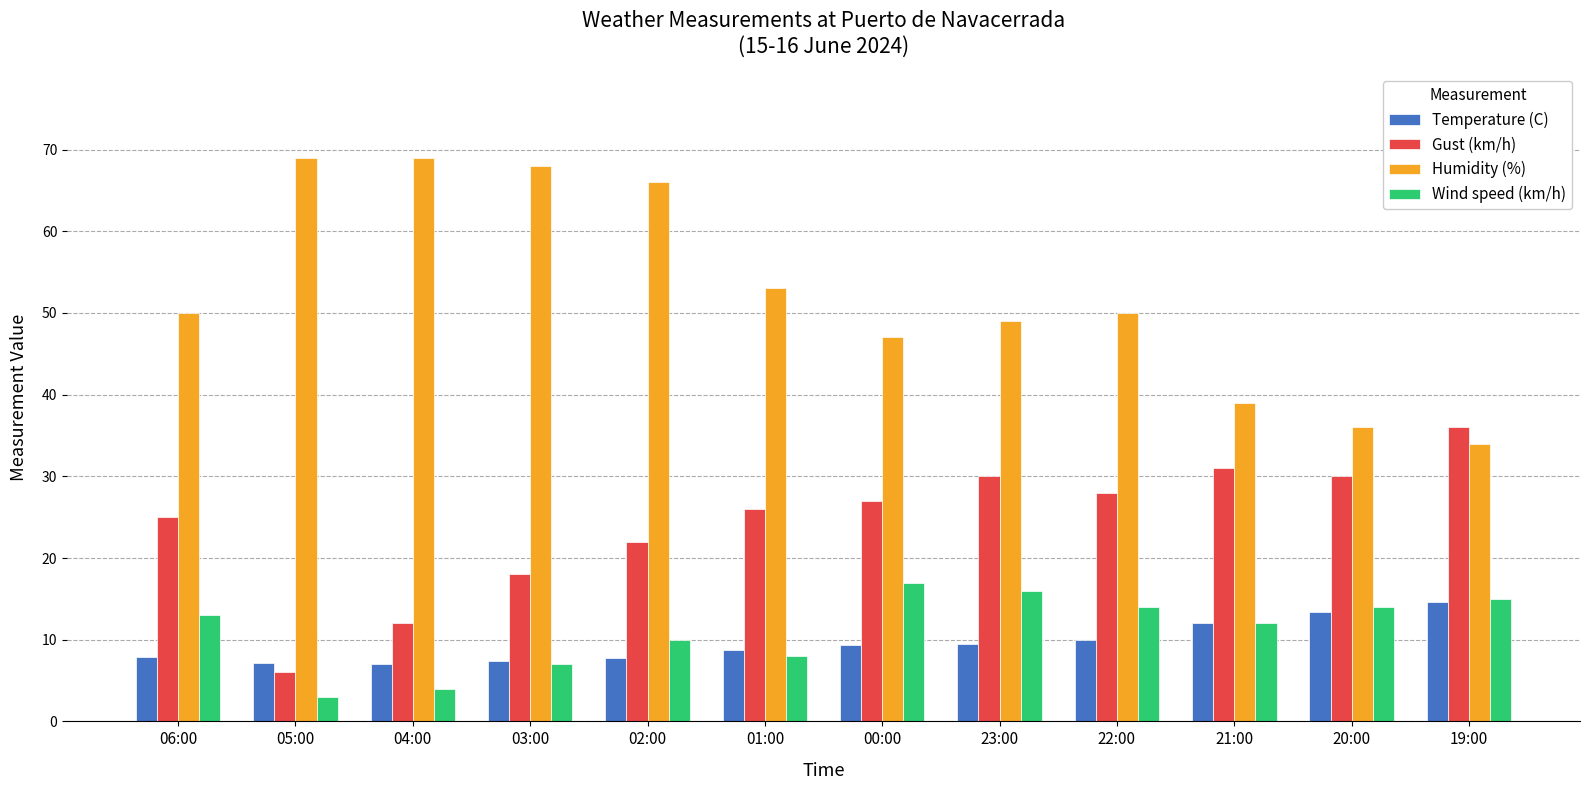

How many distinct data groups are displayed?

4